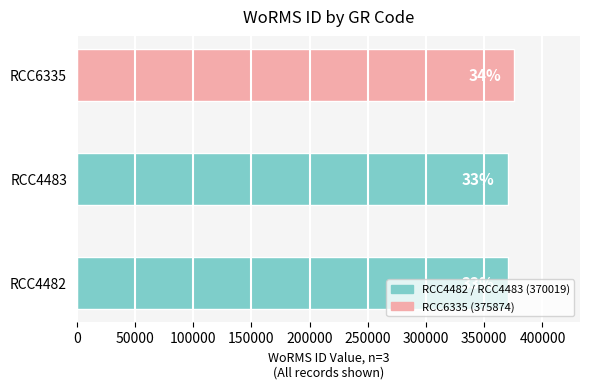

Read the value at RCC4482.

370019